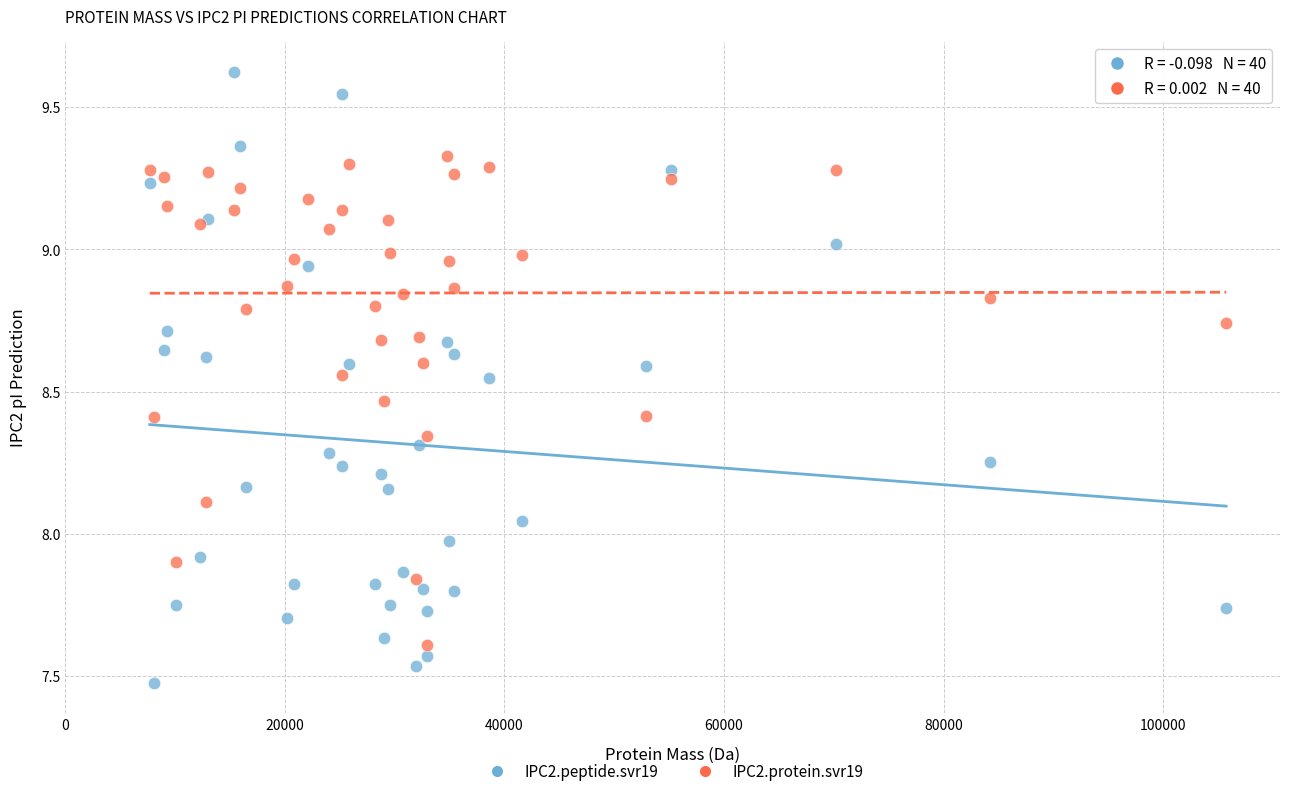

Which series reaches the minimum Y coordinate?

IPC2.peptide.svr19